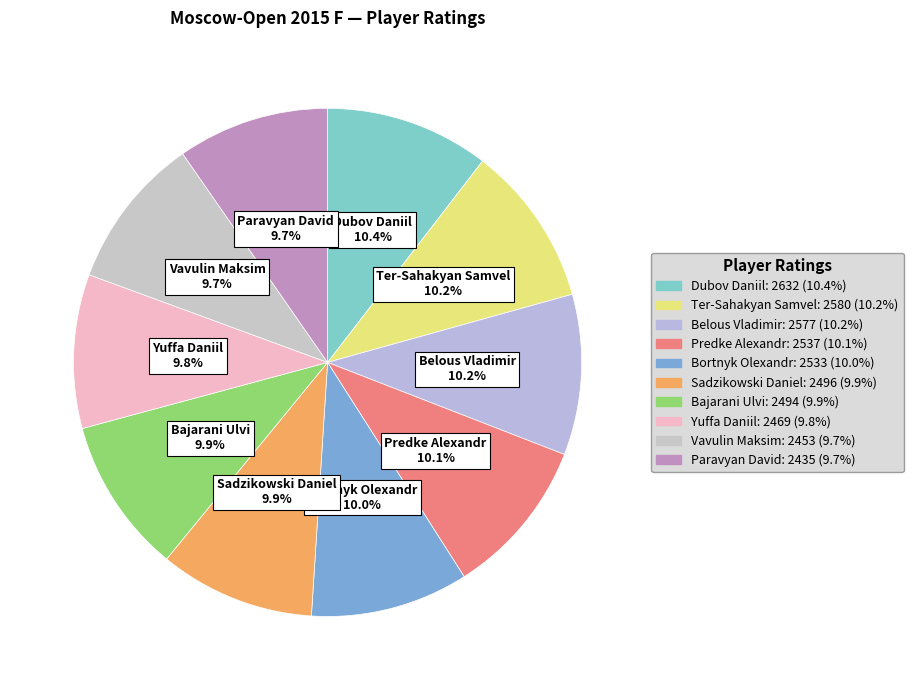

Is Yuffa Daniil the majority of the pie?

No